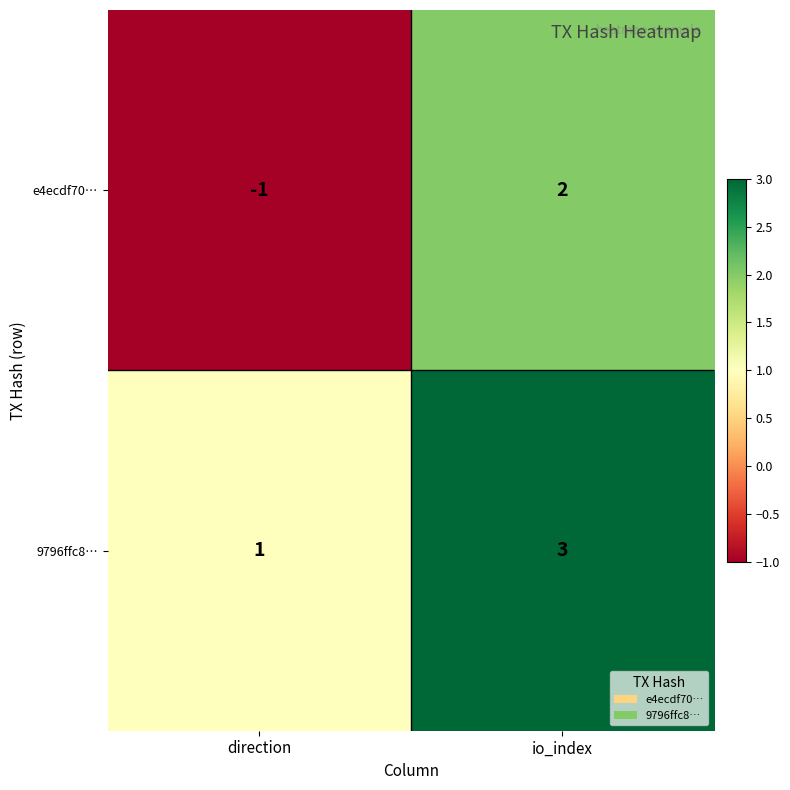

Rank the series by their maximum value, from lowest to highest.

e4ecdf70…, 9796ffc8…